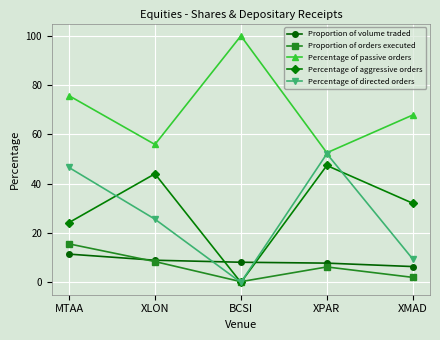

Is it true that Percentage of directed orders equals 38.2 at XLON?

False